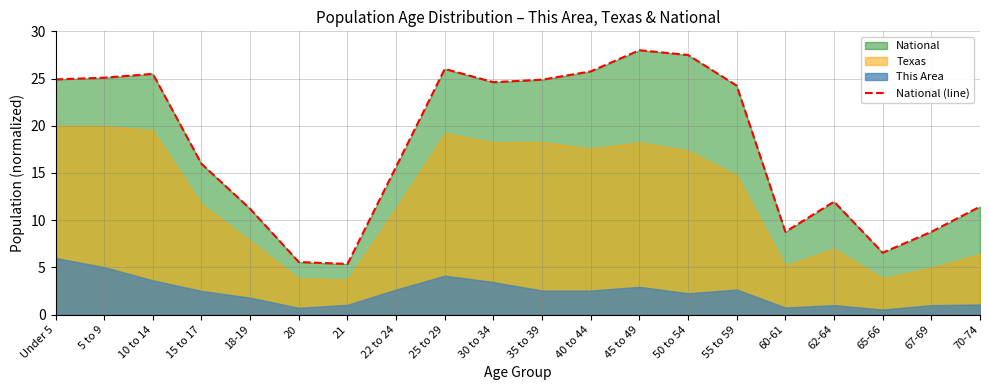

True or false: there are more than 1 points higher than both neighbors.

True